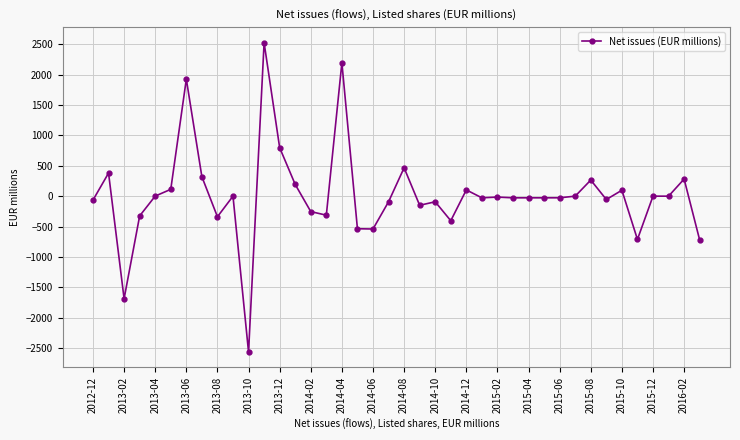

What is the smallest value displayed?

-2565.9